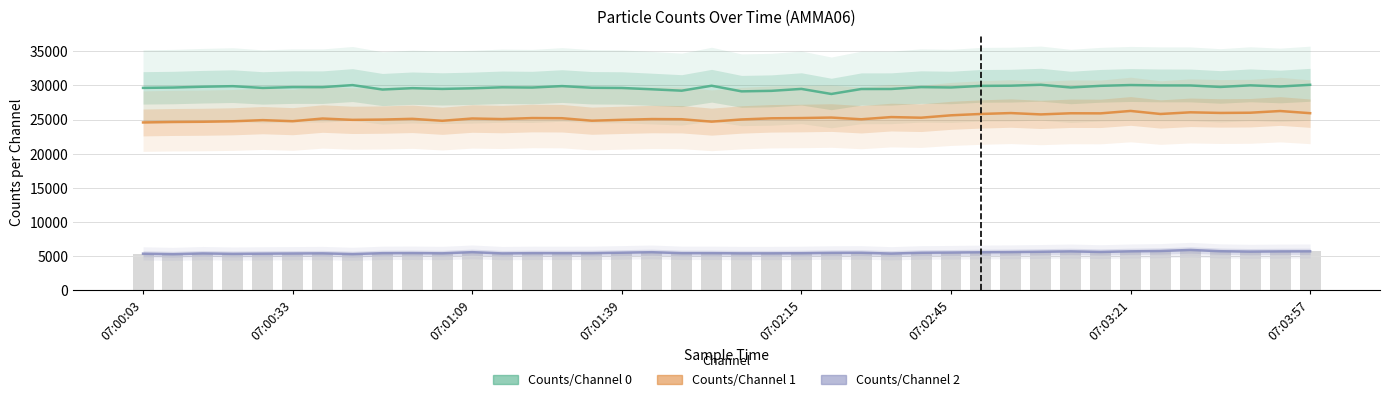

What is the minimum value shown in the chart?

5308